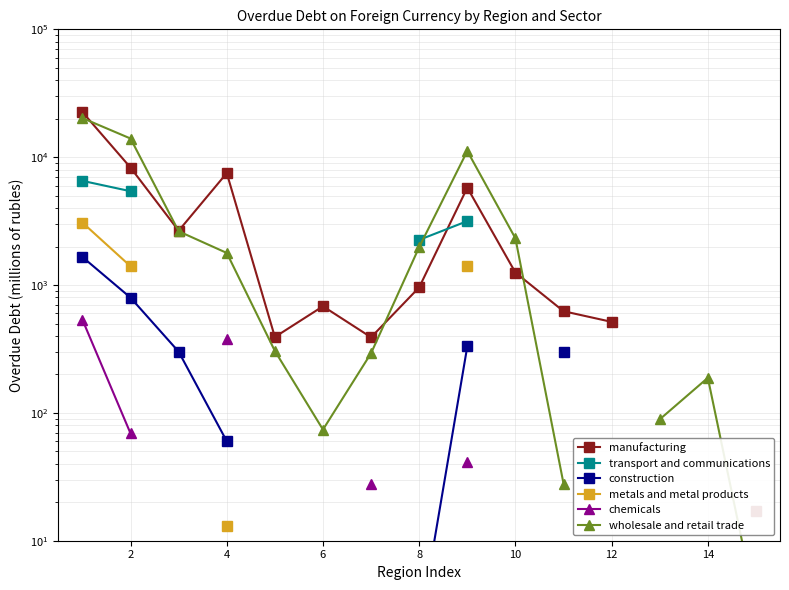

How many interior local valleys does the manufacturing series have?

3